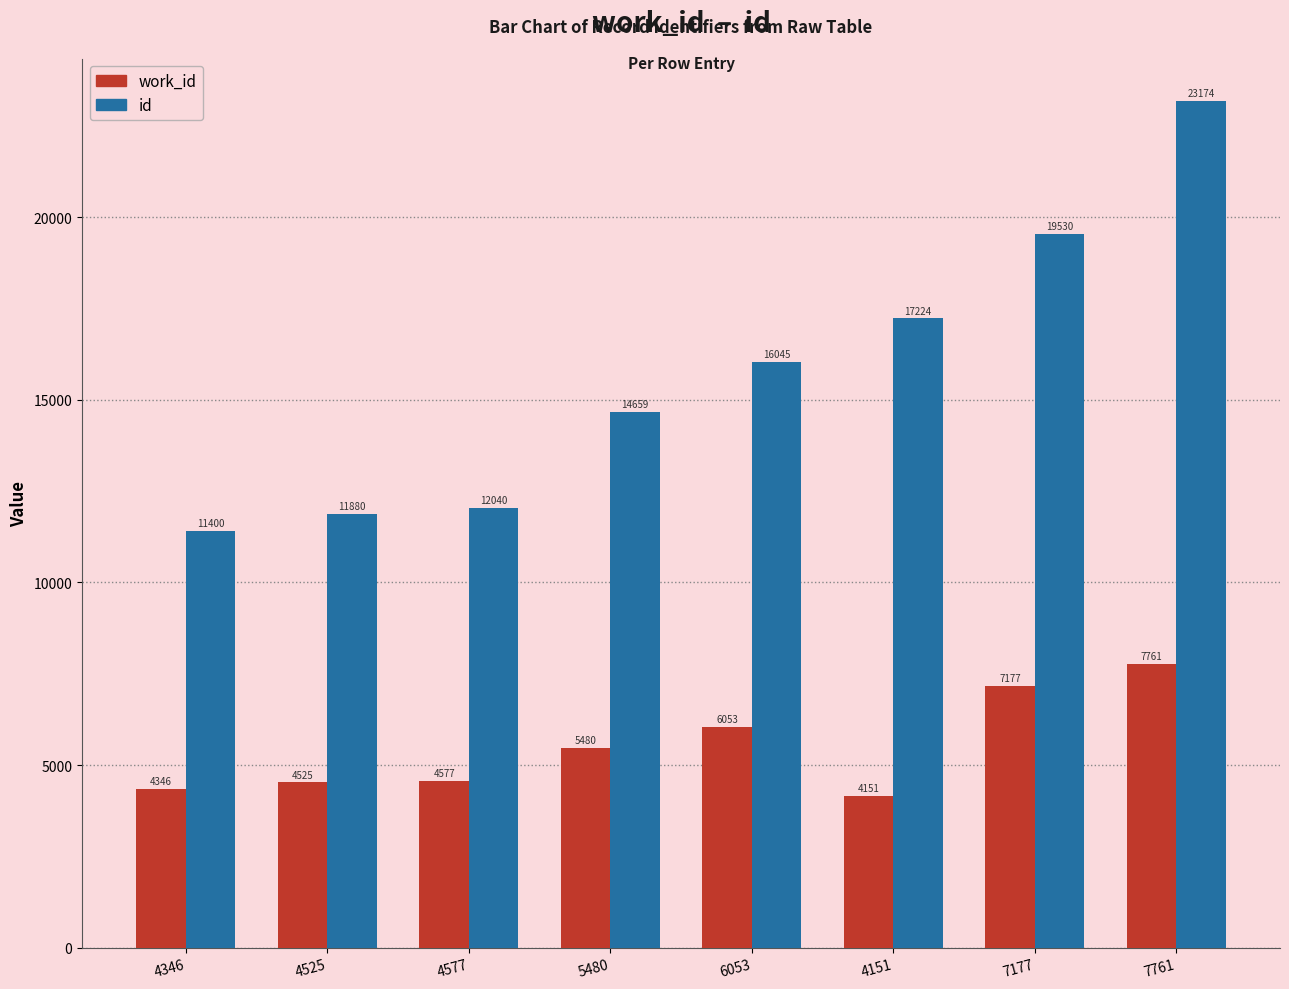

Are the bars horizontal?

No